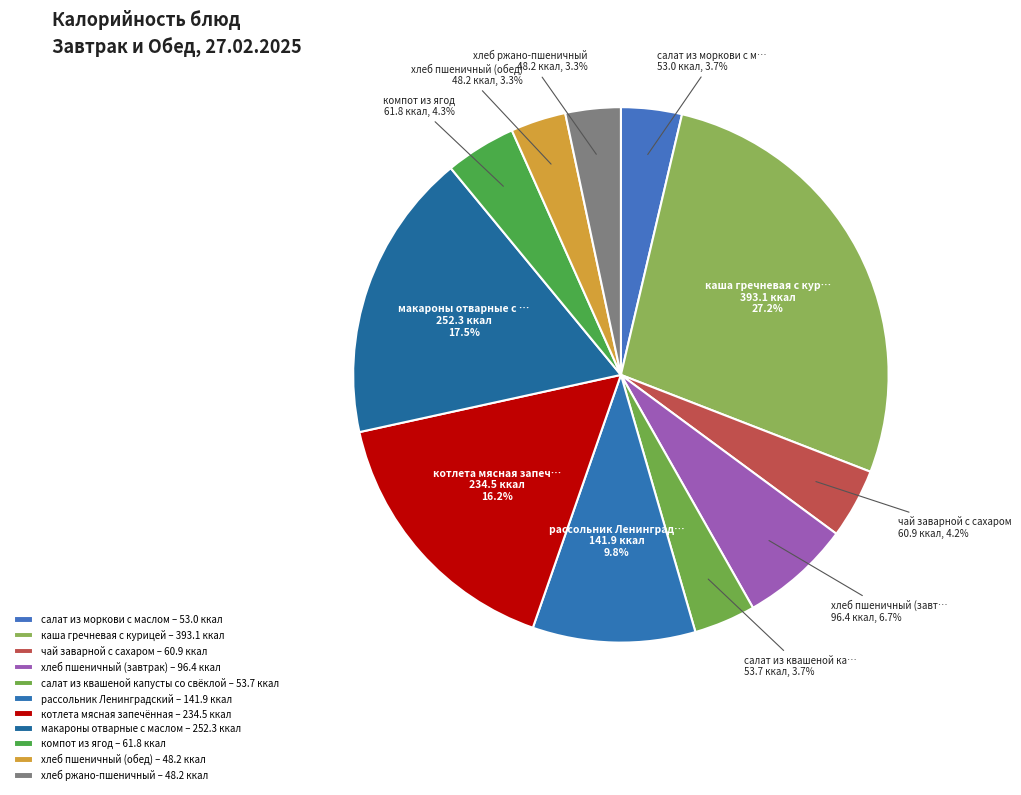

Which category has the smallest portion of the pie?

хлеб пшеничный (обед)